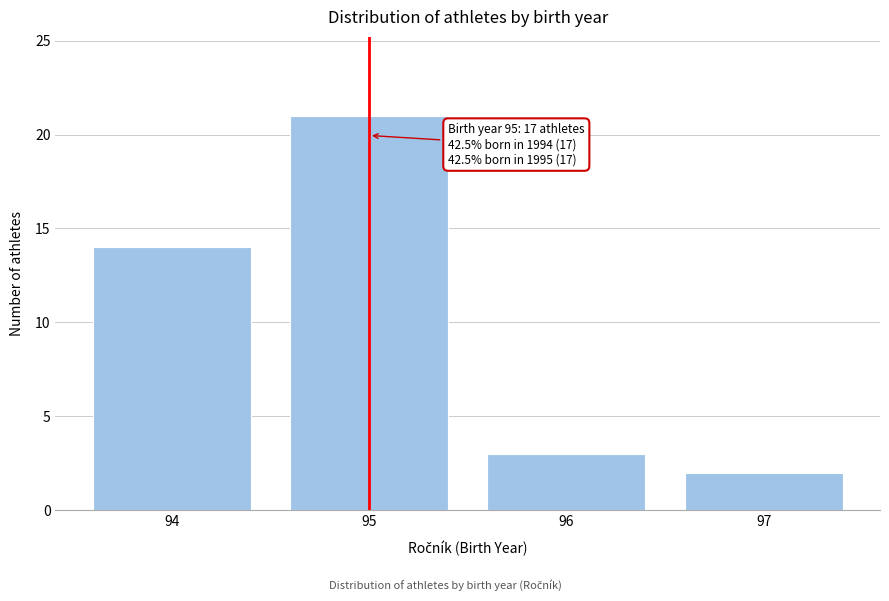

Reading right to left, list all the values displayed in this chart.

97=2	96=3	95=21	94=14